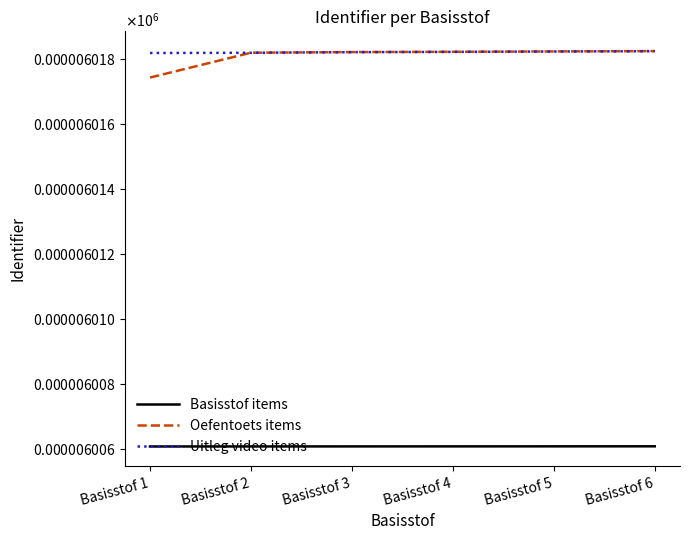

Does the chart have visible grid lines?

No